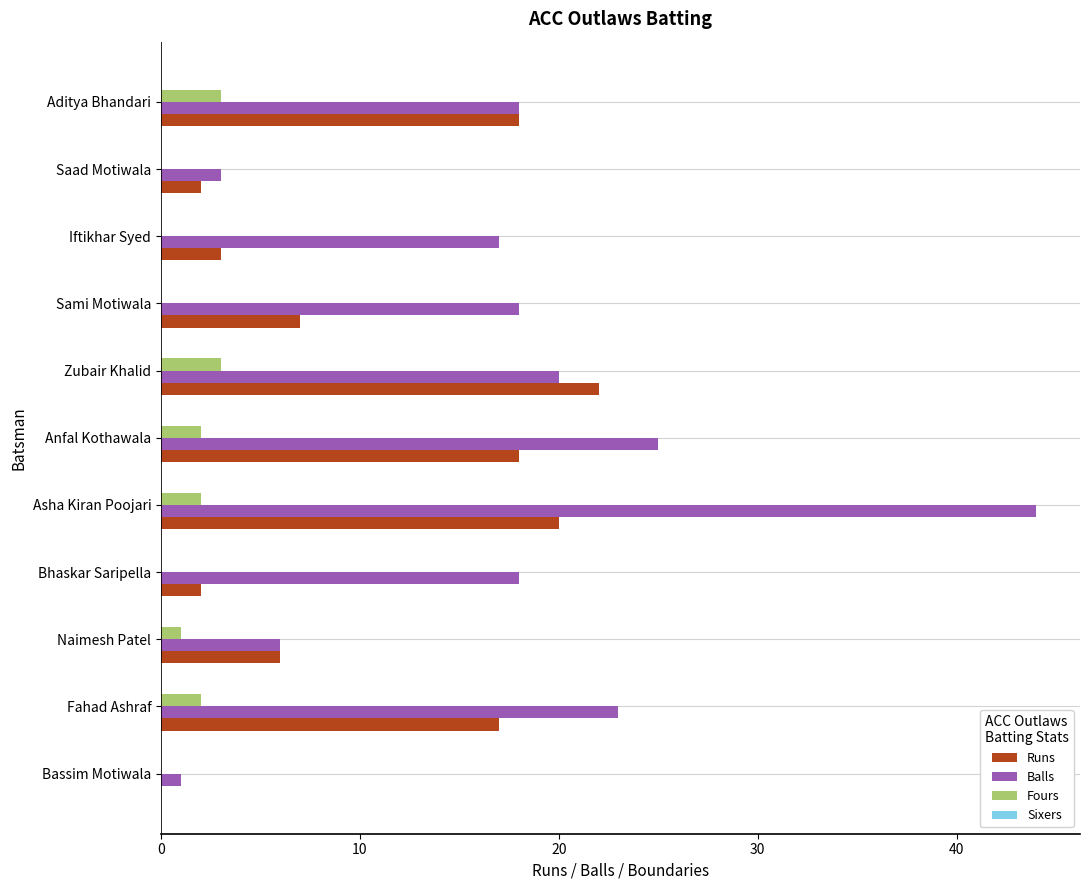

What is the total value across all series at Naimesh Patel?

13